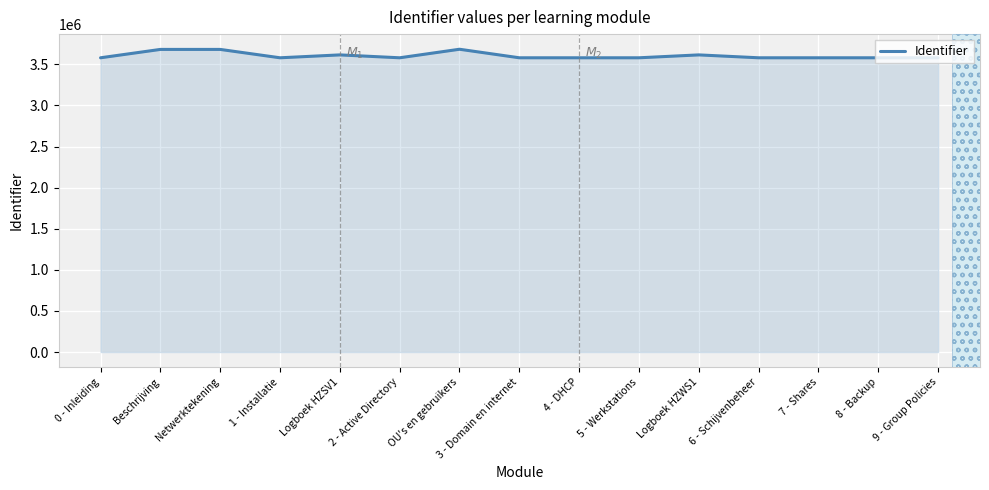

The value at 4 - DHCP is 3579526. True or false?

True